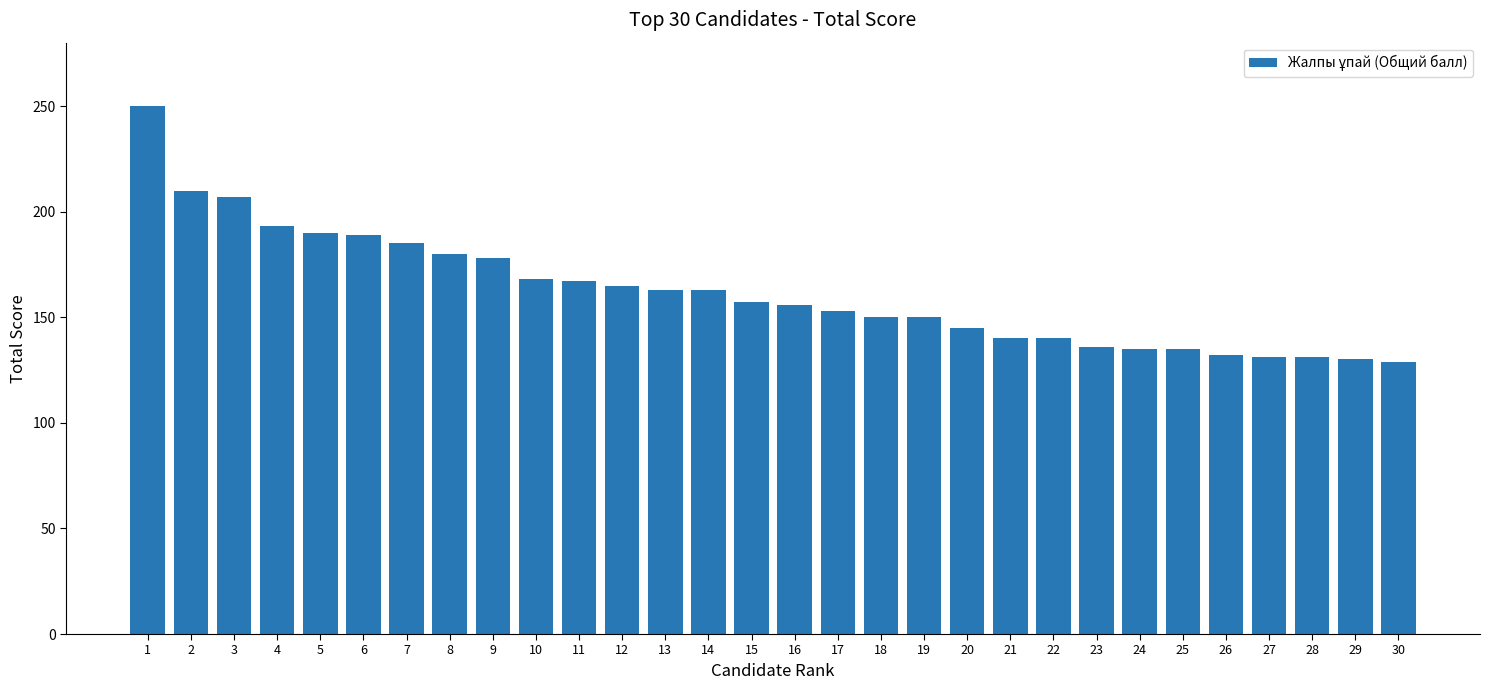

Are the bars grouped side by side (vs. stacked)?

No